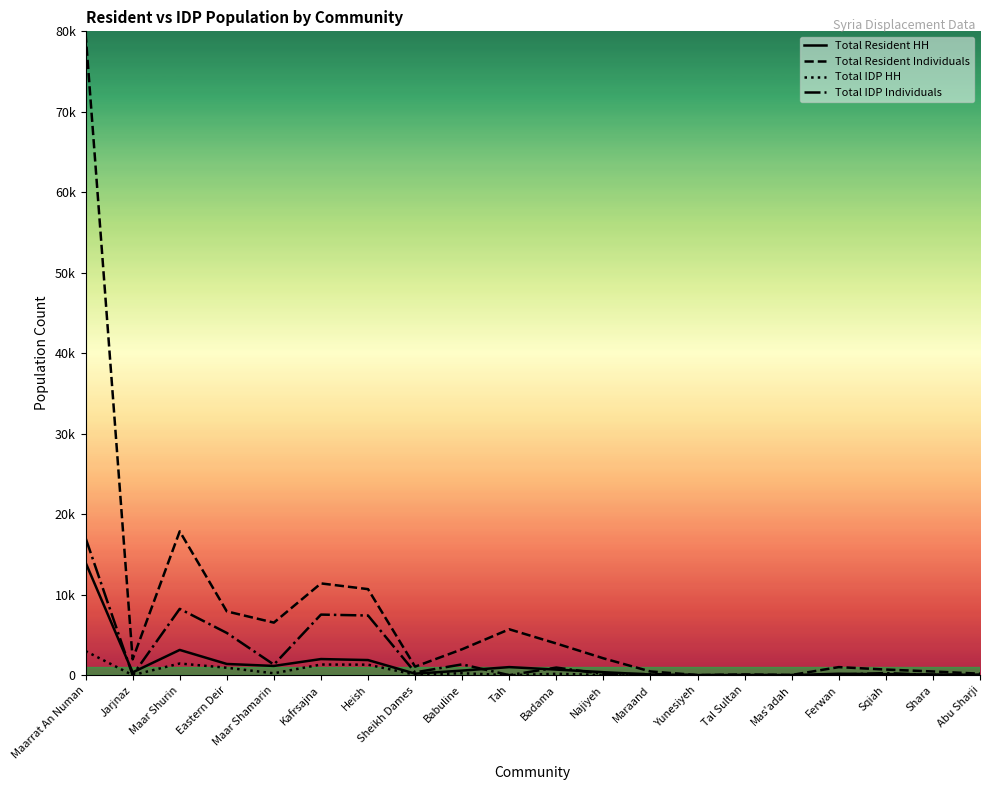

What are all the series names shown in the legend?

Total Resident HH, Total Resident Individuals, Total IDP HH, Total IDP Individuals